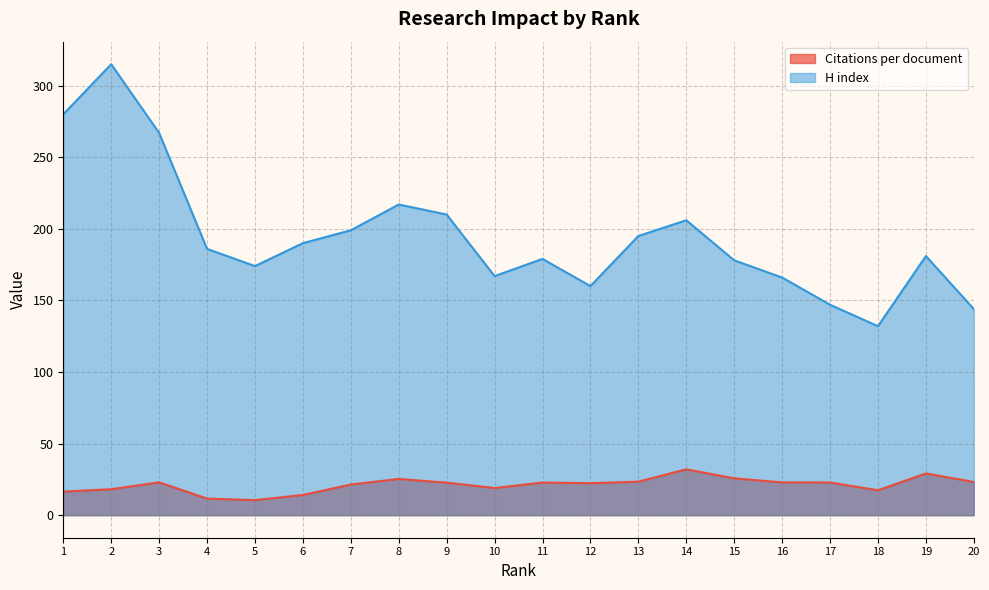

What is the sum of the H index values at 11 and 7?

378.0